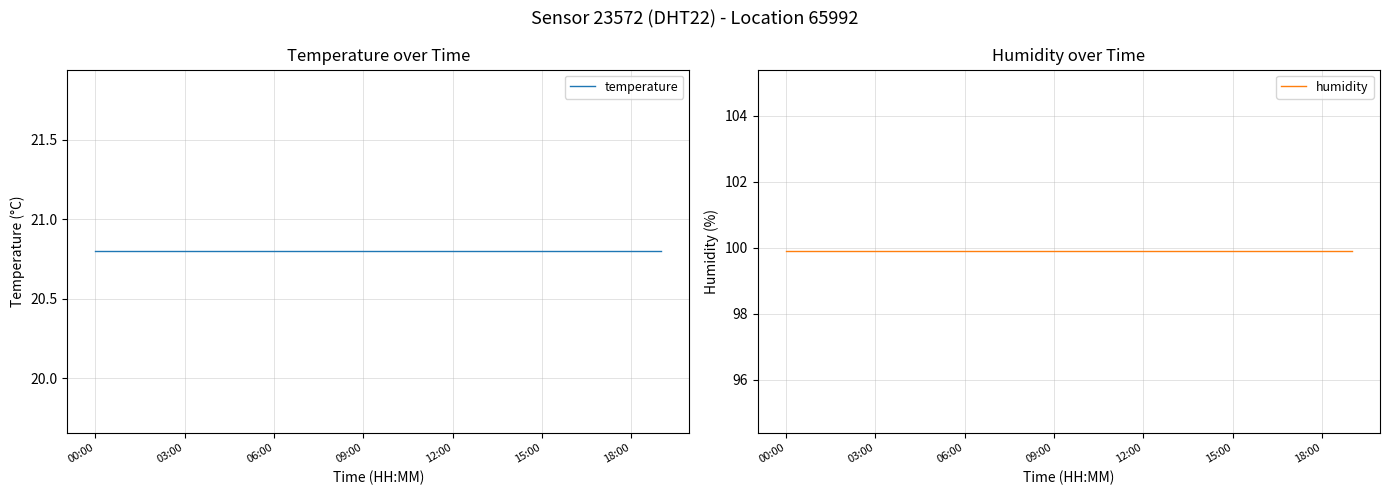

Is it true that temperature equals 20.8 at 19?

True